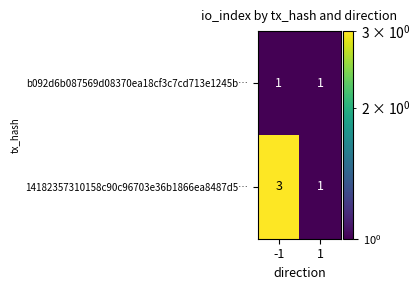

What is the greatest value displayed?

3